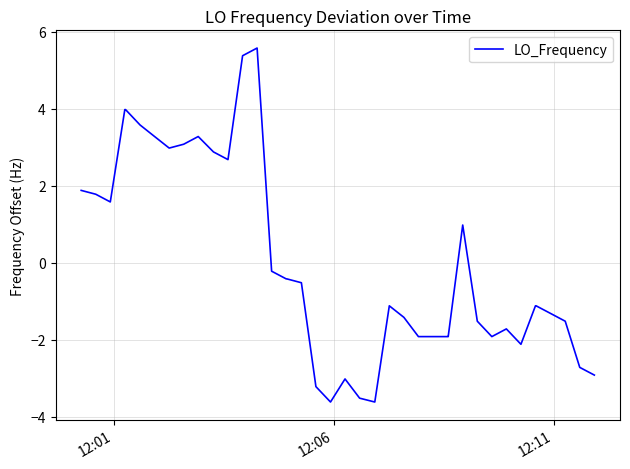

What is the maximum value shown in the chart?

5.6